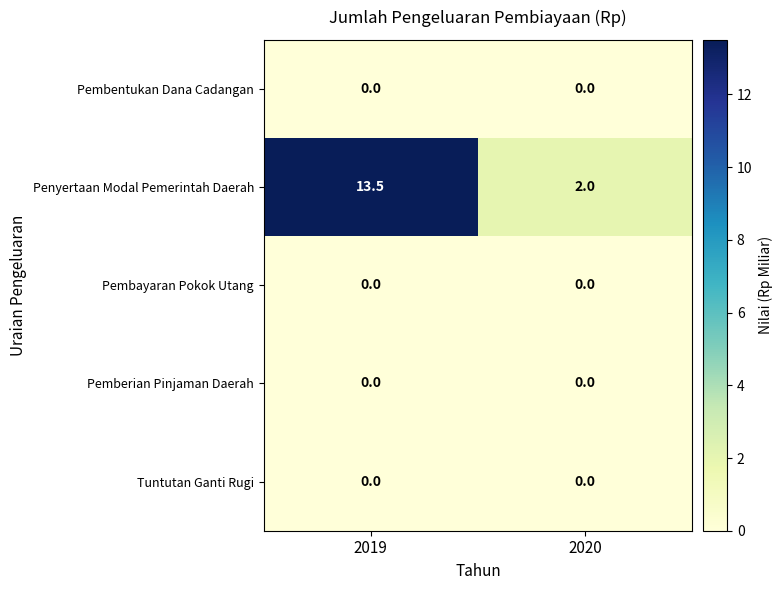

Reading left to right, transcribe all the data shown in this chart.

Pembentukan Dana Cadangan: 0.0	0.0
Penyertaan Modal Pemerintah Daerah: 13.5	2.0
Pembayaran Pokok Utang: 0.0	0.0
Pemberian Pinjaman Daerah: 0.0	0.0
Tuntutan Ganti Rugi: 0.0	0.0